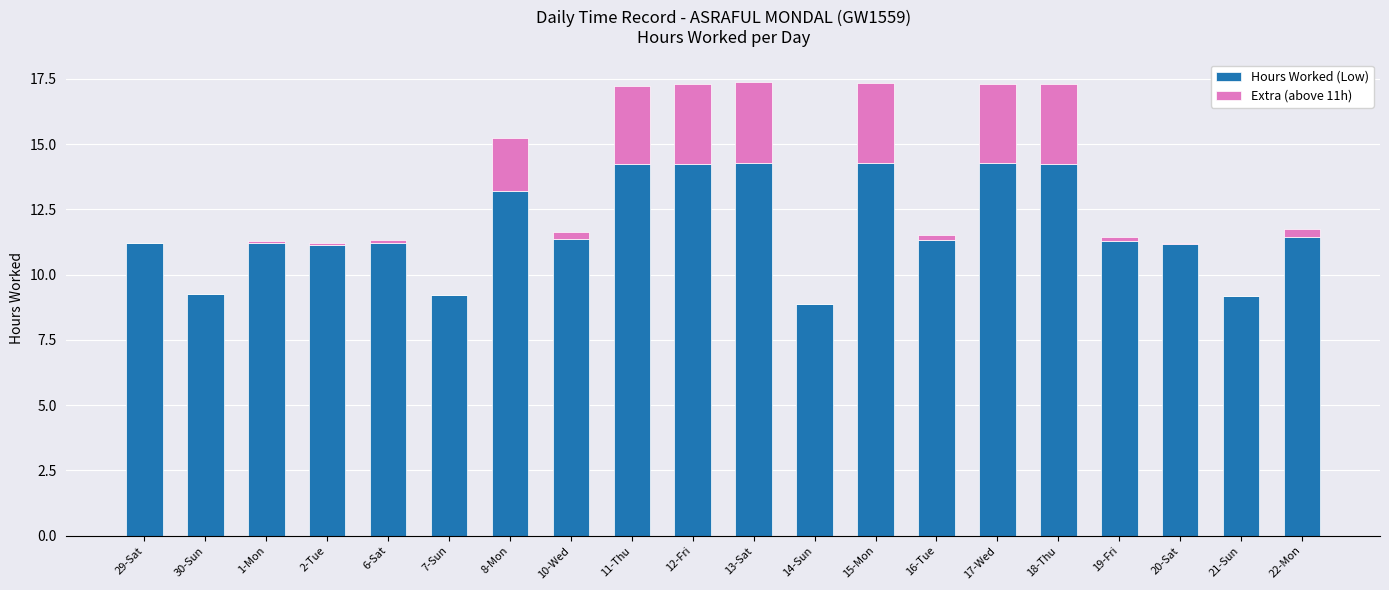

What is the maximum value for Hours Worked (Low)?

14.3